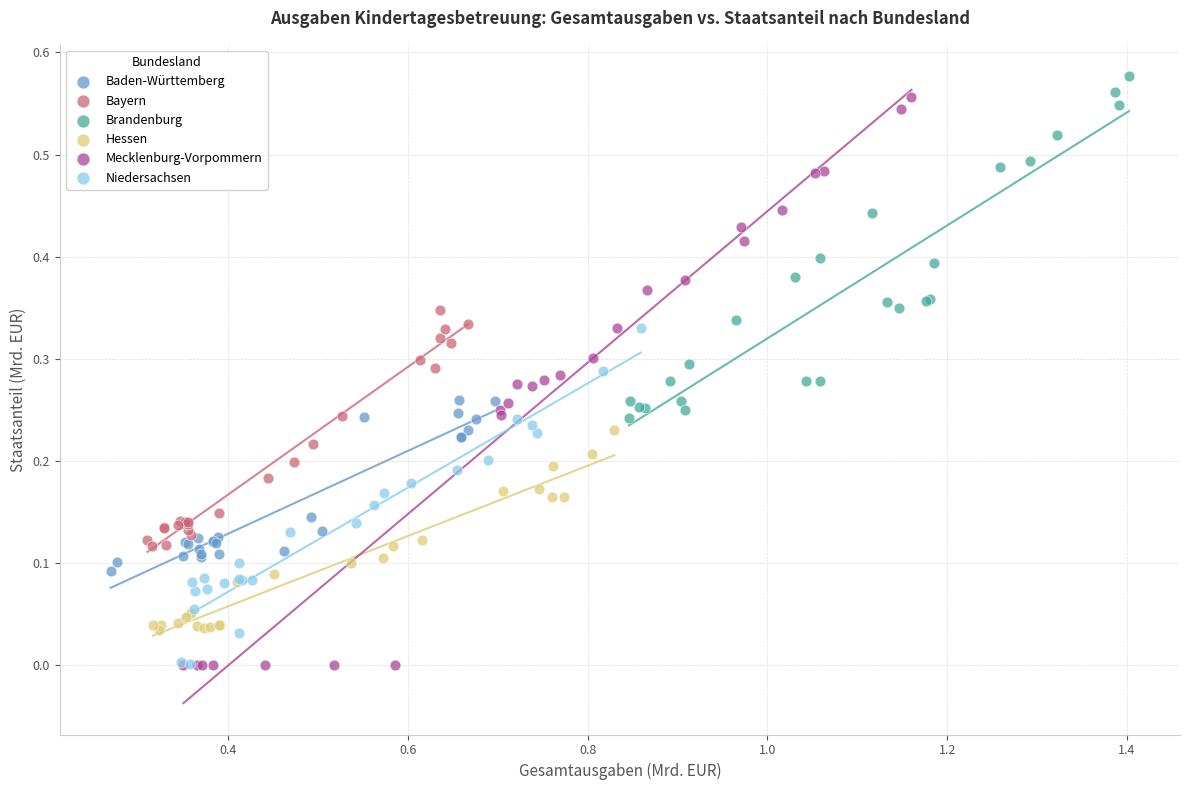

Which series has the largest Y range (max minus min)?

Mecklenburg-Vorpommern